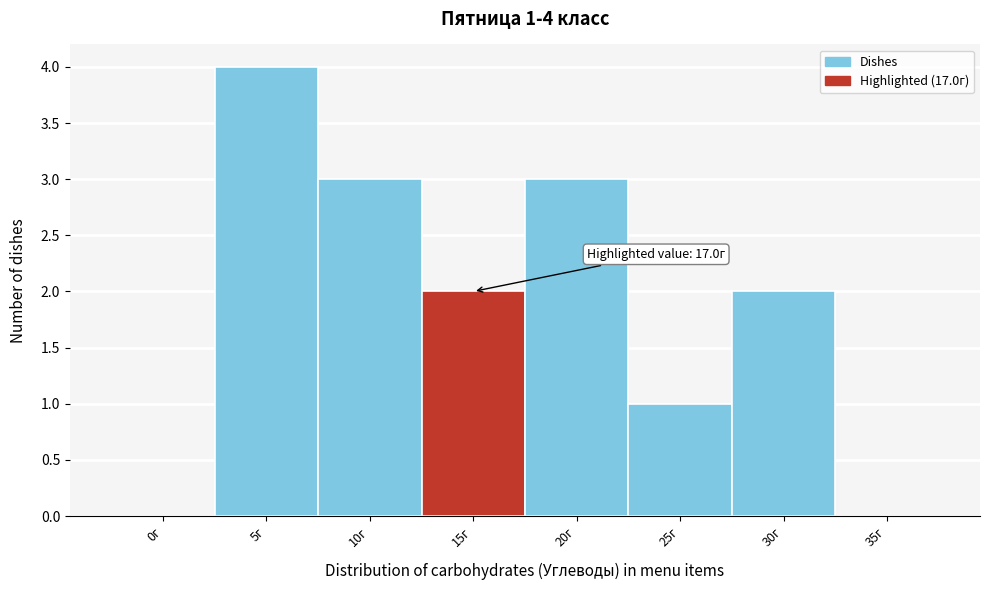

Reading left to right, list all the values displayed in this chart.

0г=0	5г=4	10г=3	15г=2	20г=3	25г=1	30г=2	35г=0